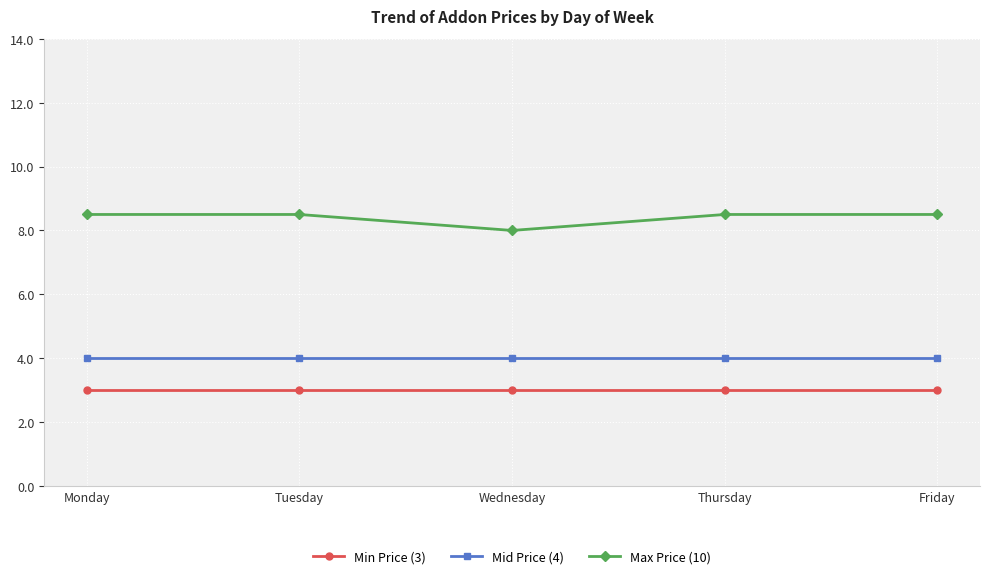

Is the value of Min Price (3) at Tuesday greater than the value of Mid Price (4) at Thursday?

No